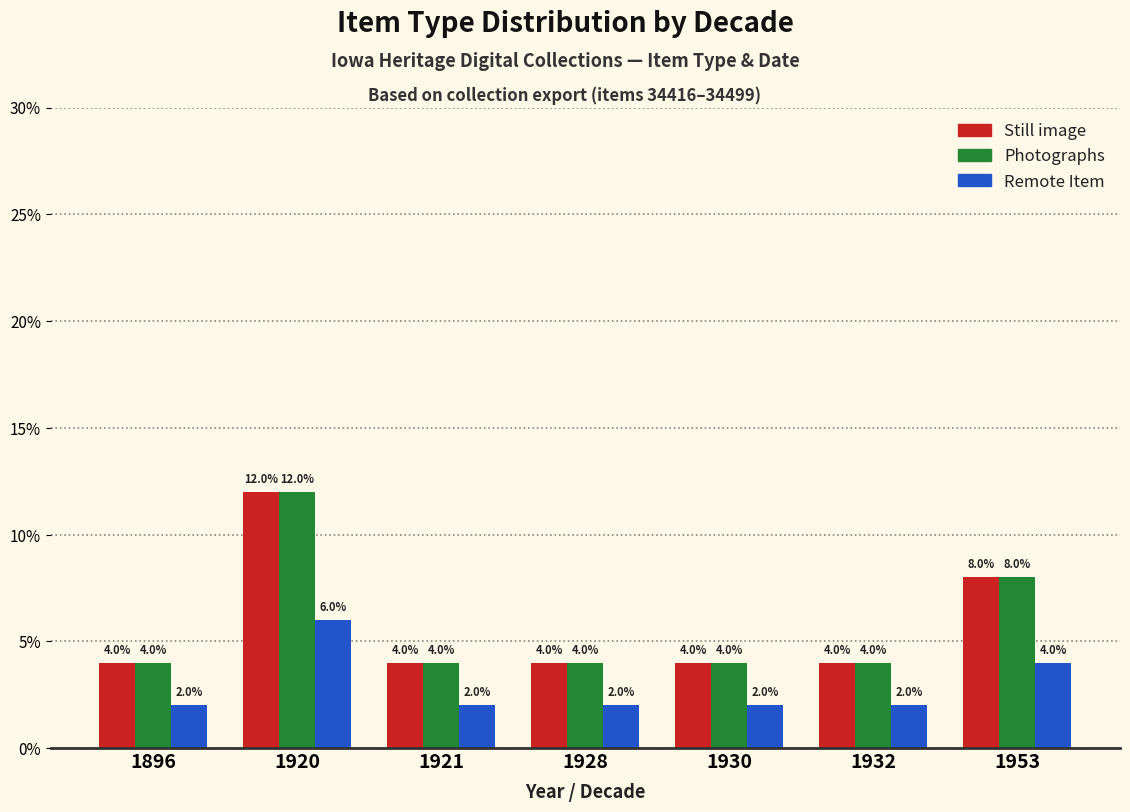

Reading left to right, extract all data points from this chart.

Still image: 4	12	4	4	4	4	8
Photographs: 4	12	4	4	4	4	8
Remote Item: 2	6	2	2	2	2	4